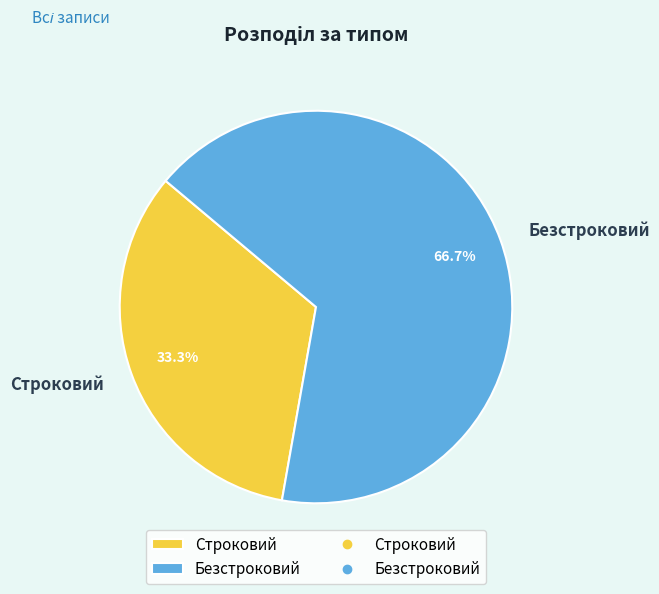

Count the number of slices in the pie.

2